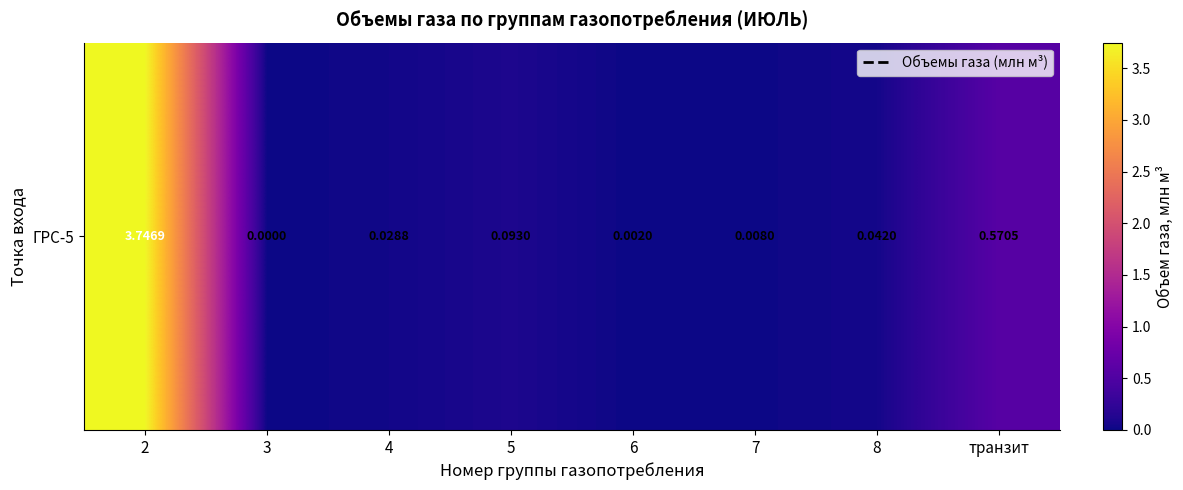

List the labels in order of value, smallest first.

3, 6, 7, 4, 8, 5, транзит, 2